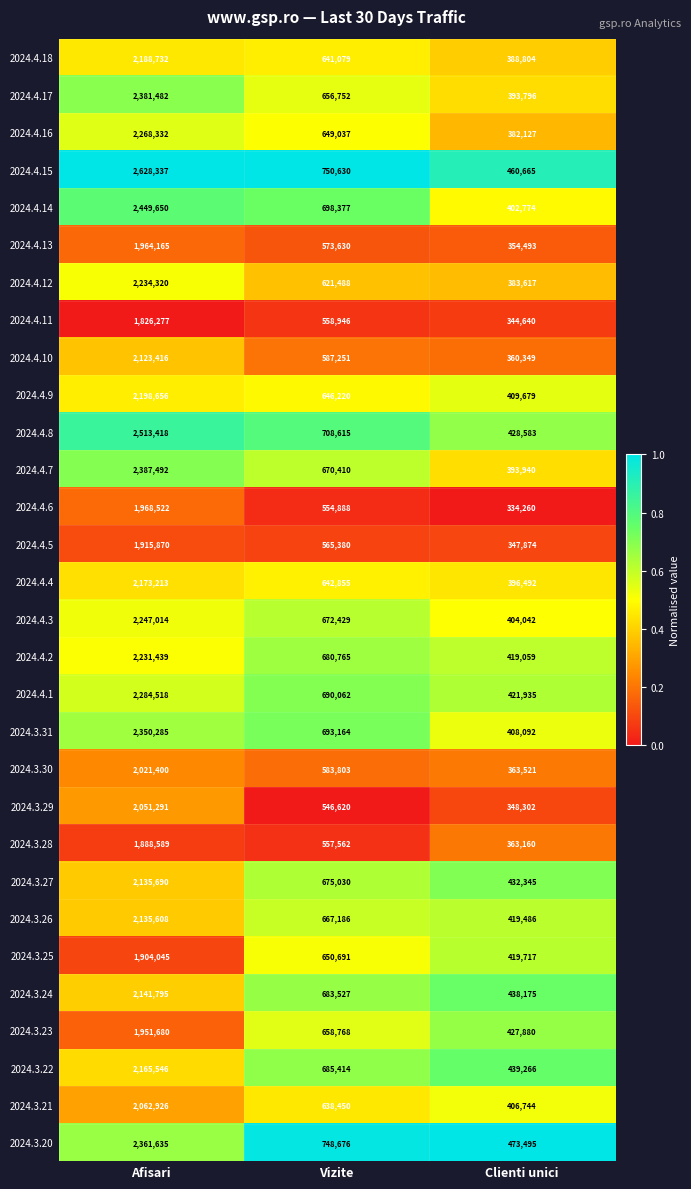

The 2024.3.21 series shows 3426717 at Afisari. True or false?

False